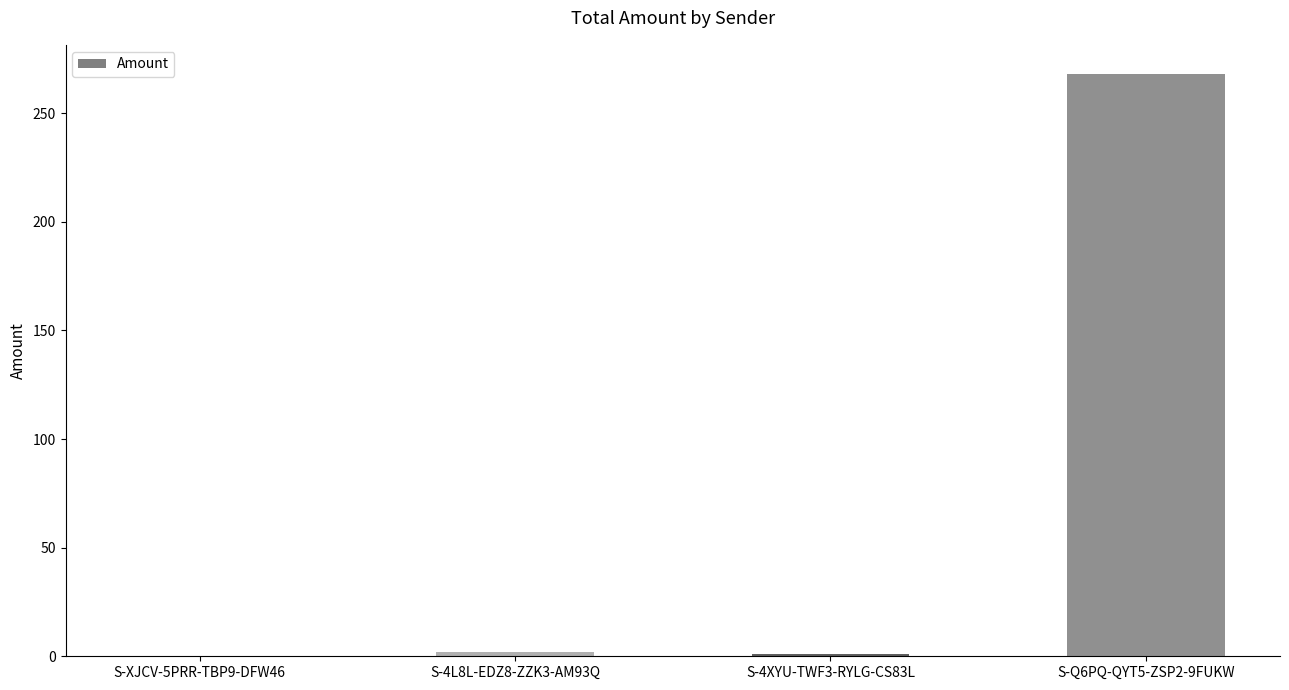

What is the greatest value displayed?

268.0